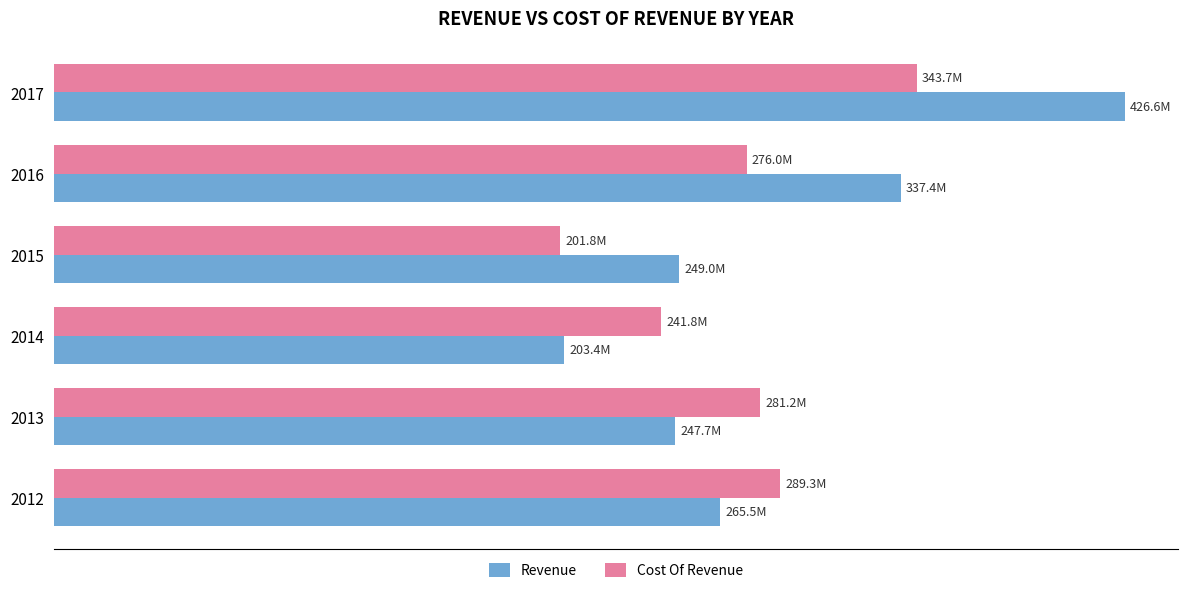

List the series in order of their overall mean, lowest first.

Cost Of Revenue, Revenue